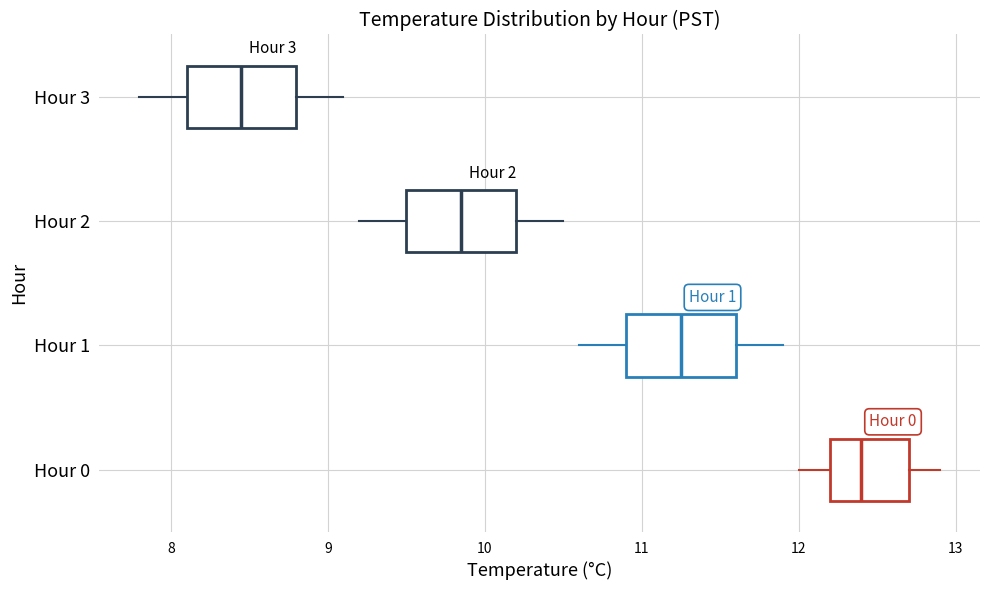

Which box's median line is the furthest to the right?

Hour 0